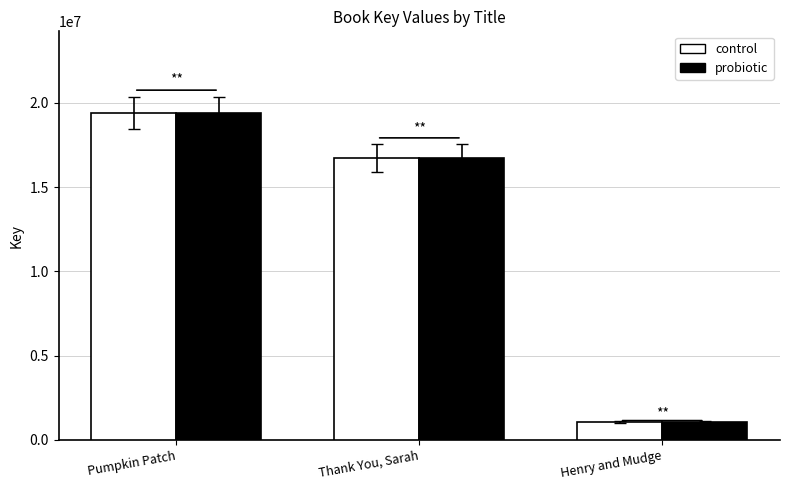

How many bars are there in each group?

2